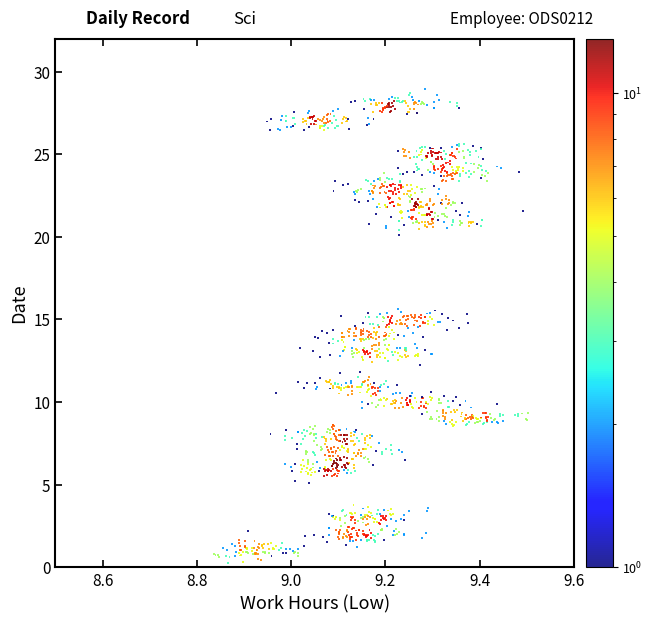

What is the range of Y values (max minus min)?

28.7